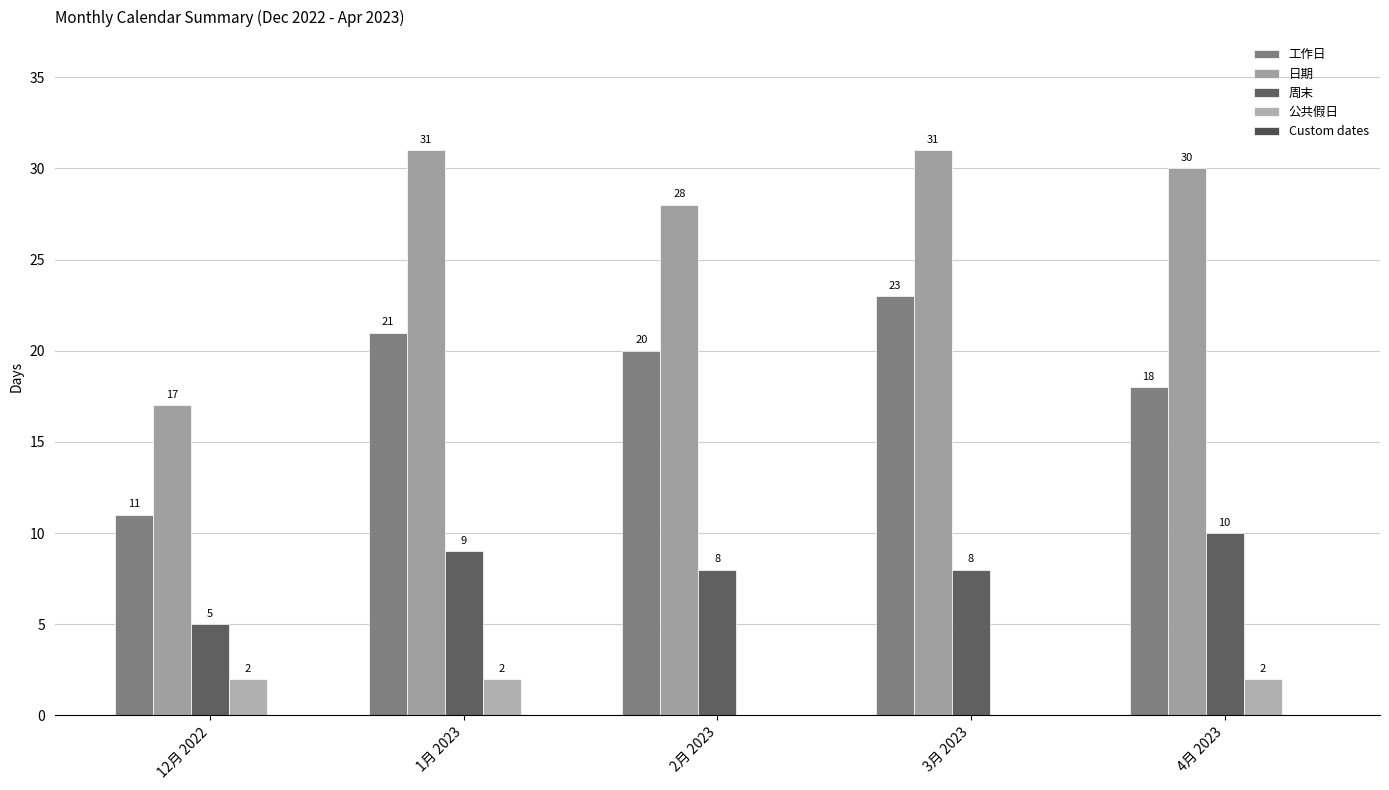

At which category is the sum across all series the highest?

1月 2023